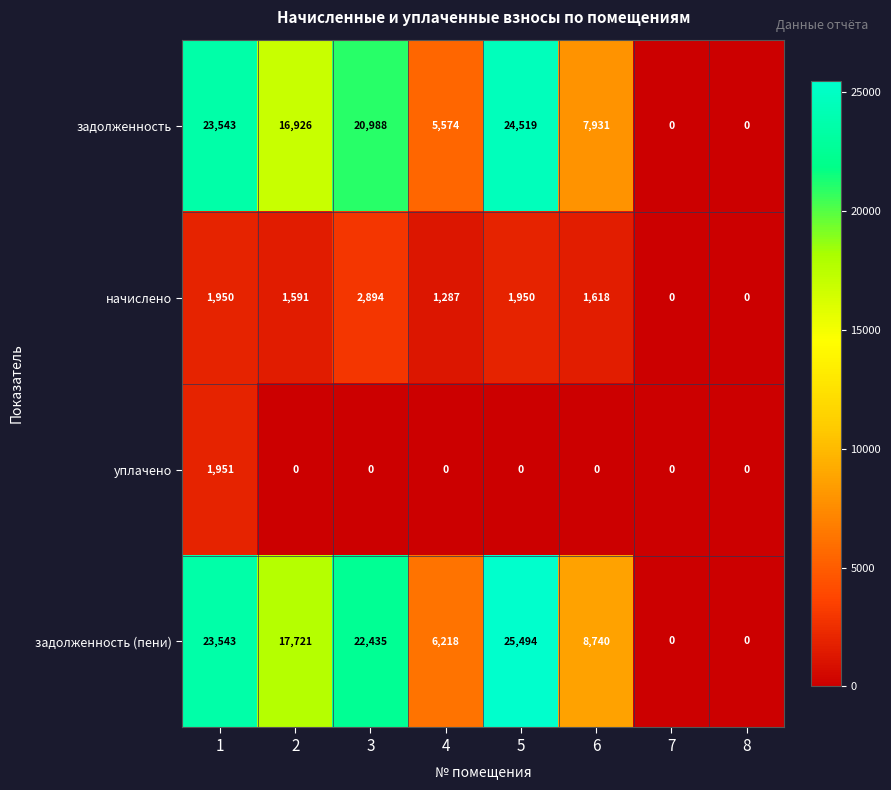

How many positive values does the уплачено series have?

1